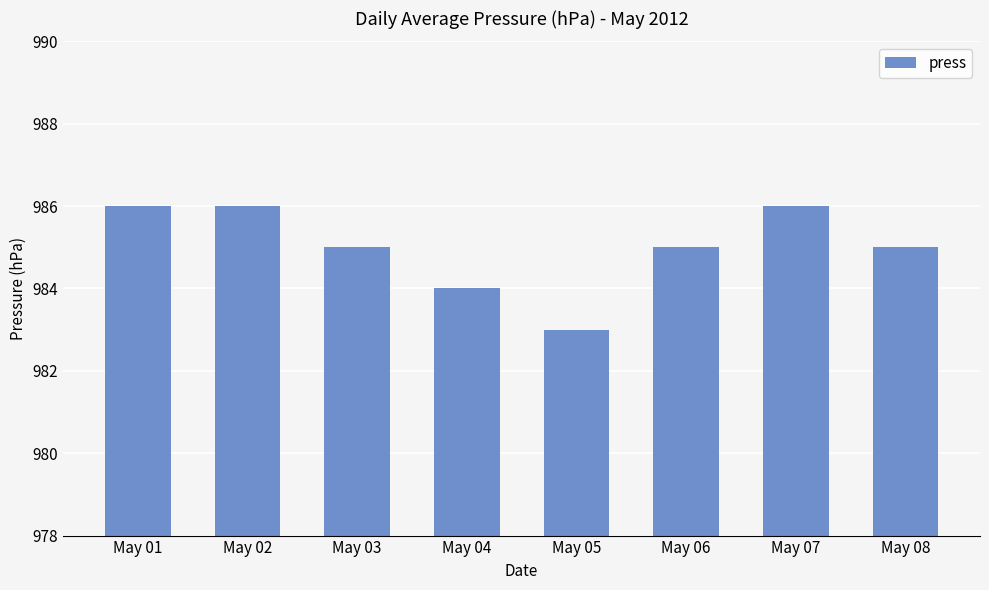

What is the difference between the maximum and minimum values?

3